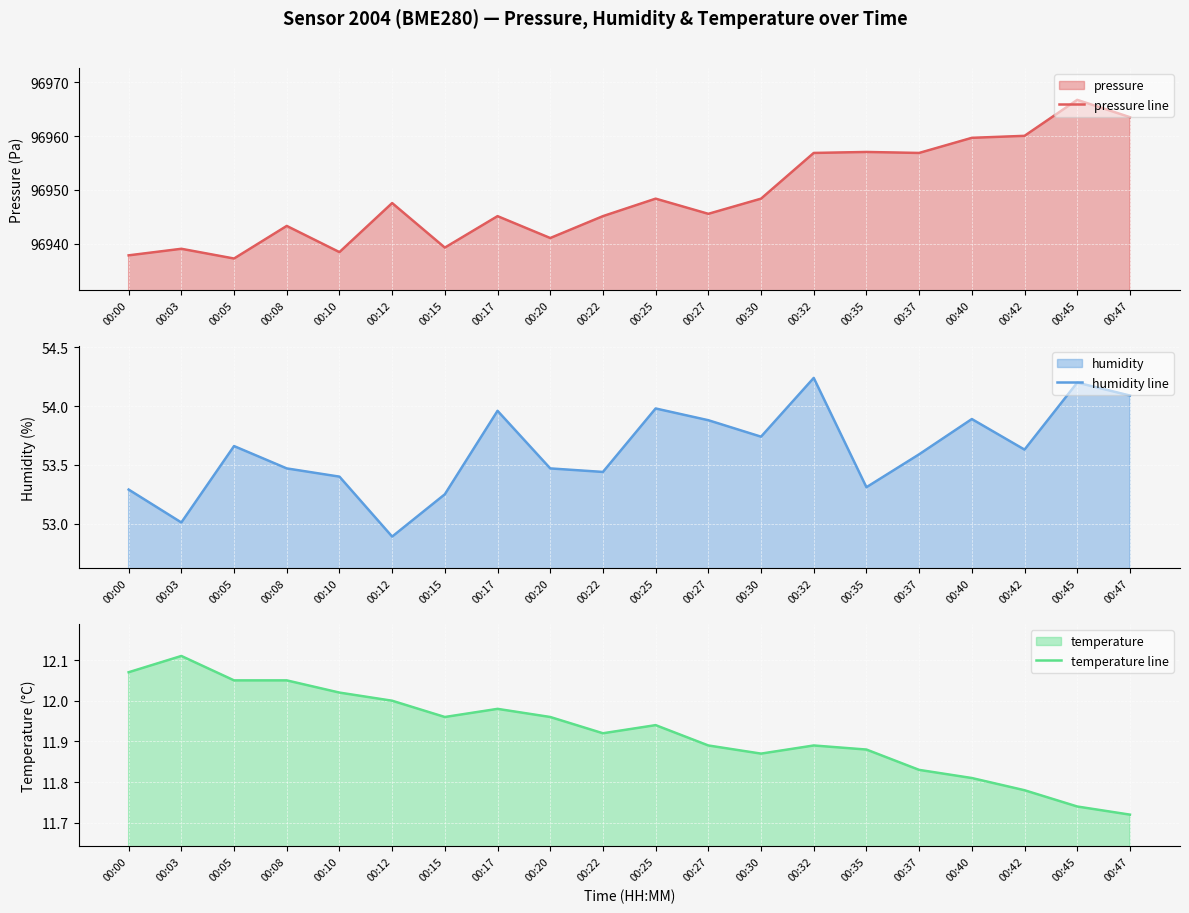

Reading left to right, extract all data points from this chart.

pressure line: 96937.8	96939.1	96937.2	96943.3	96938.4	96947.6	96939.3	96945.1	96941.1	96945.1	96948.4	96945.6	96948.4	96956.9	96957.1	96956.9	96959.7	96960.1	96966.8	96963.5
humidity line: 53.3	53.0	53.7	53.5	53.4	52.9	53.2	54.0	53.5	53.4	54.0	53.9	53.7	54.2	53.3	53.6	53.9	53.6	54.2	54.1
temperature line: 12.1	12.1	12.1	12.1	12.0	12.0	12.0	12.0	12.0	11.9	11.9	11.9	11.9	11.9	11.9	11.8	11.8	11.8	11.7	11.7